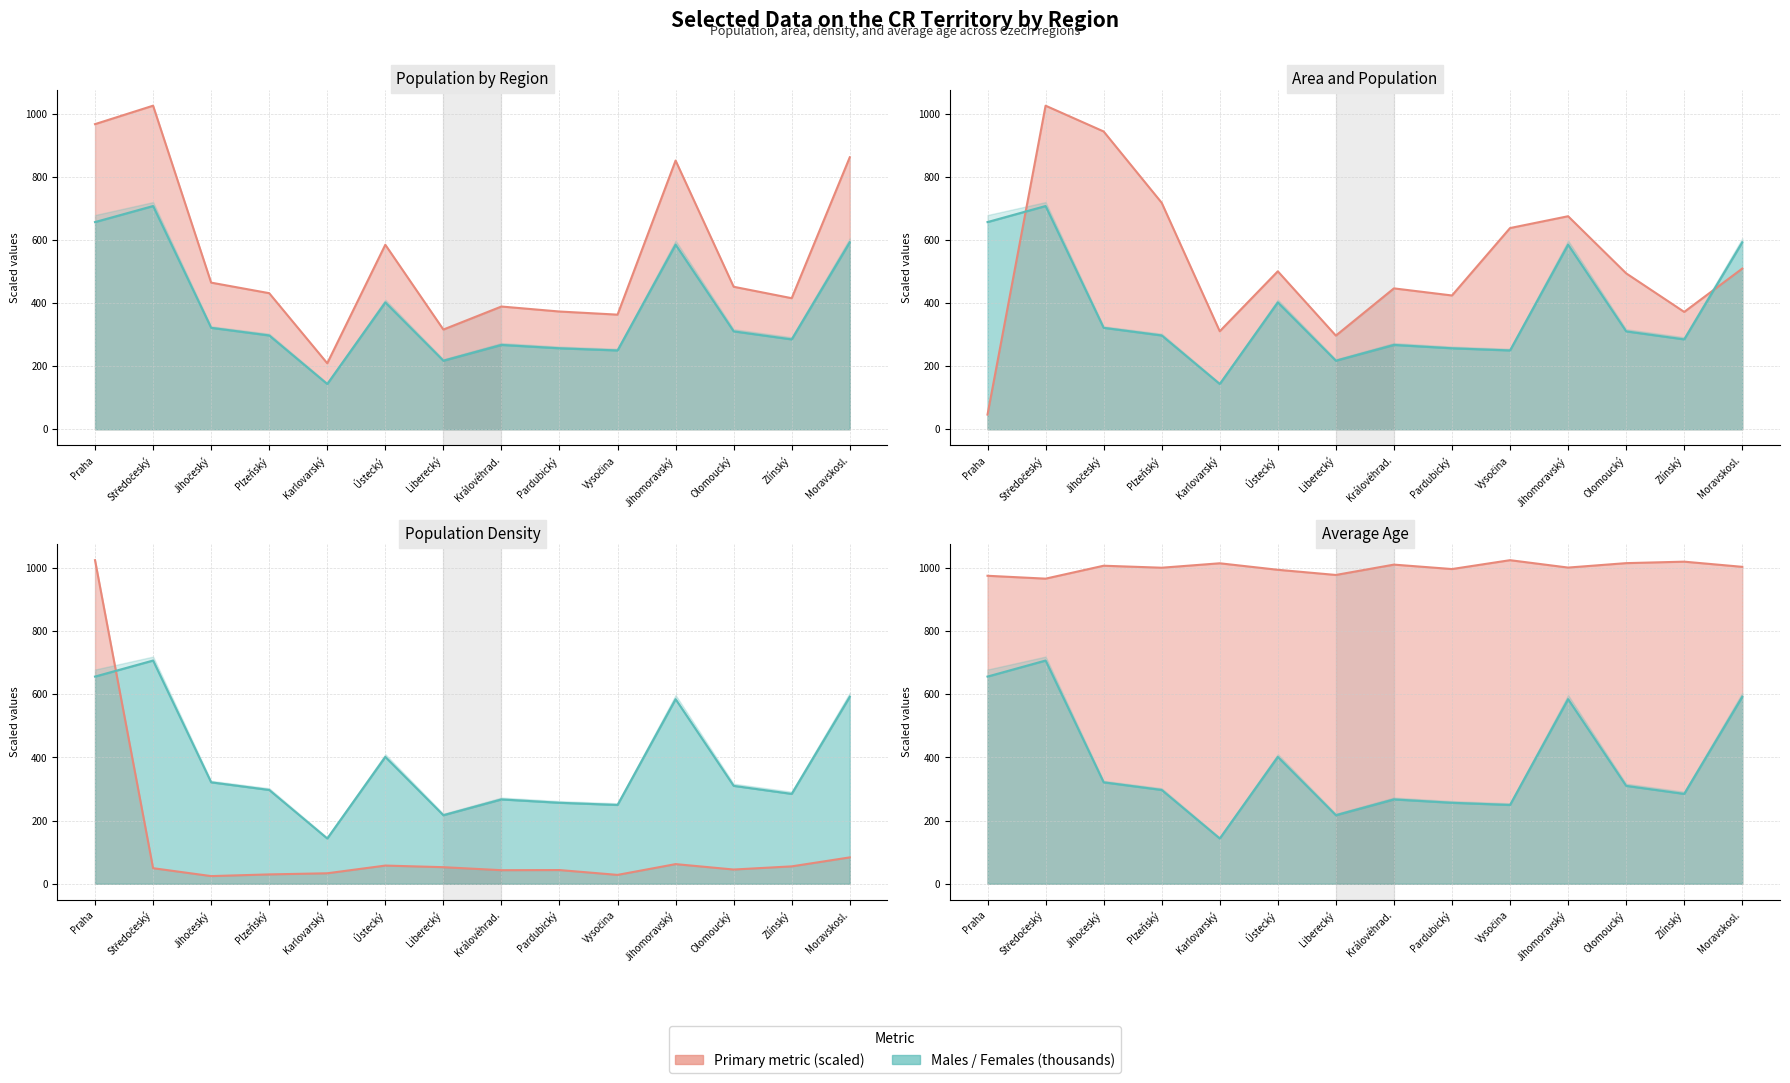

Is the value of avg_age at Jihomoravský greater than the value of density at Jihomoravský?

Yes